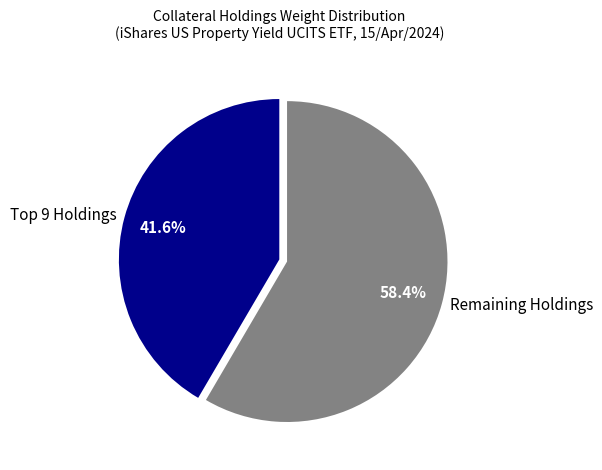

Which category has the biggest portion of the pie?

Remaining Holdings